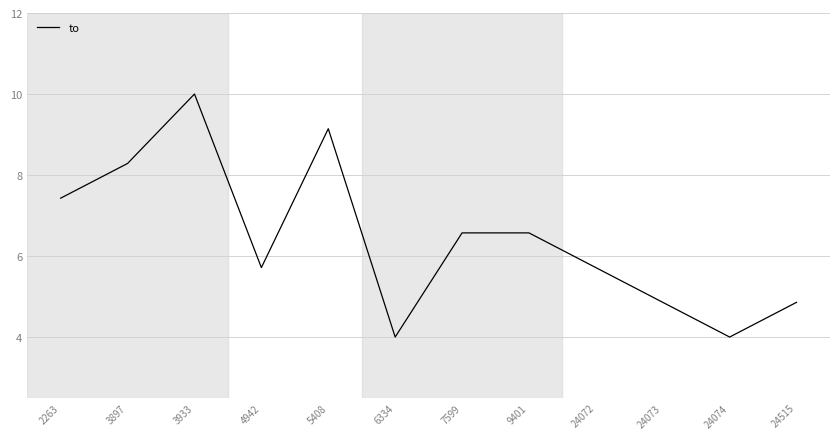

What value does the data have at 4942?

5.7